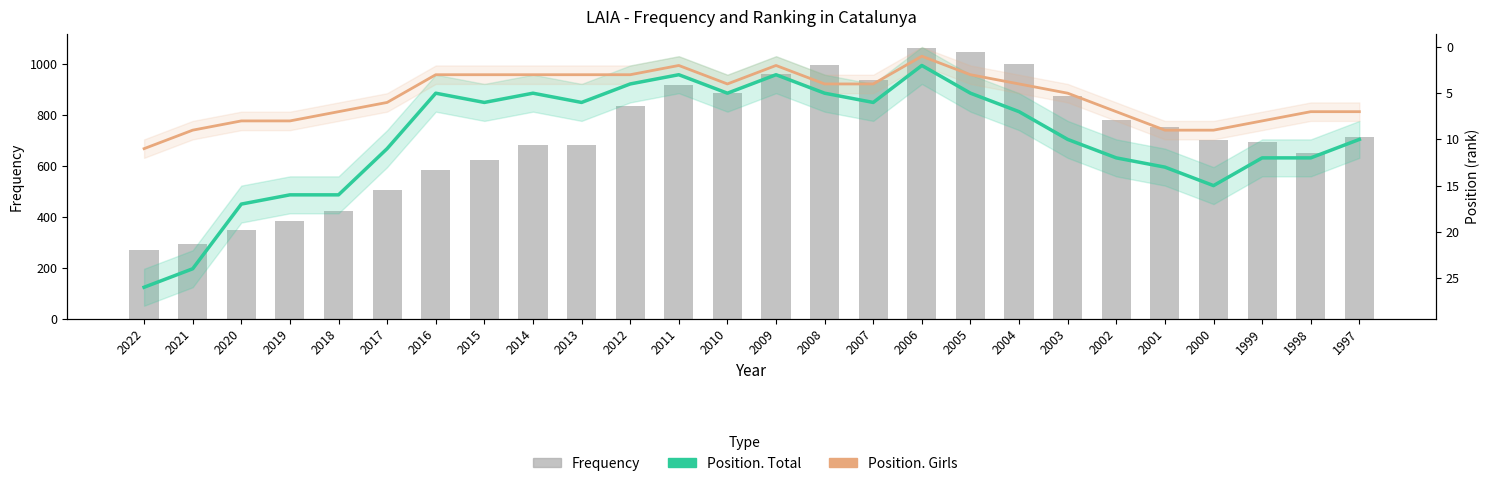

True or false: Position. Girls has a value of 16 at 2022.

False